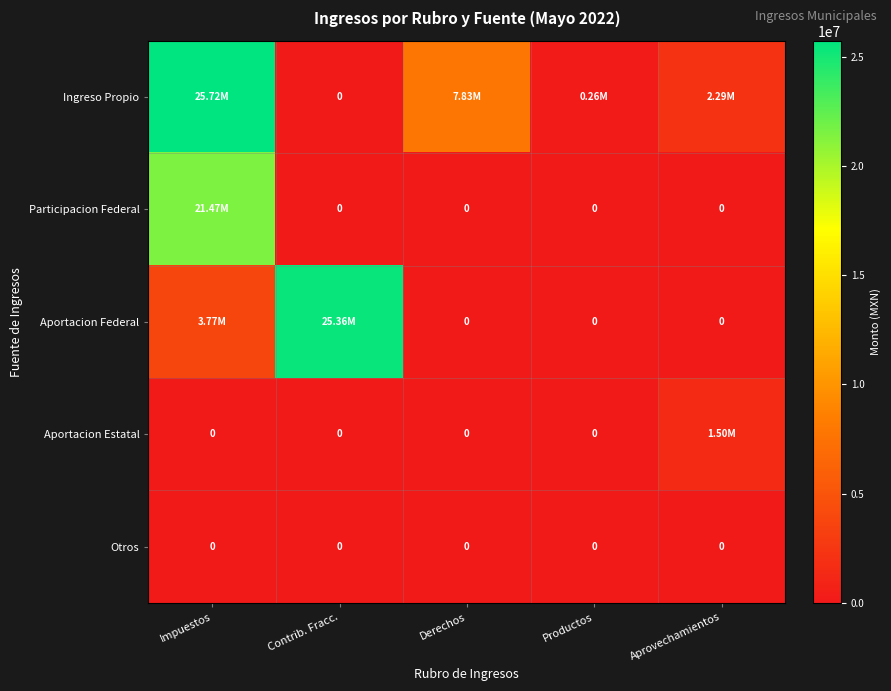

Is the value of Otros at Productos greater than the value of Aportacion Federal at Impuestos?

No